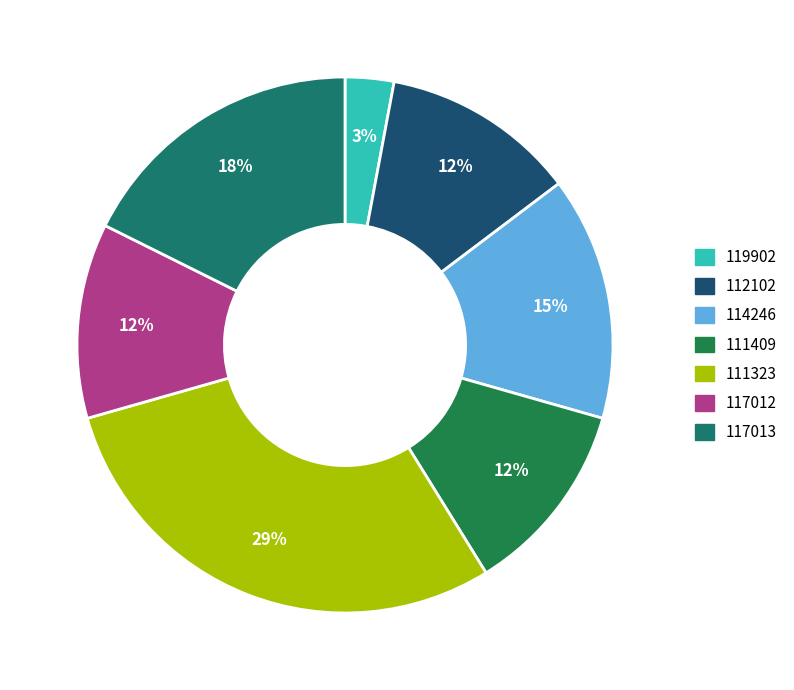

How many segments does this pie chart have?

7